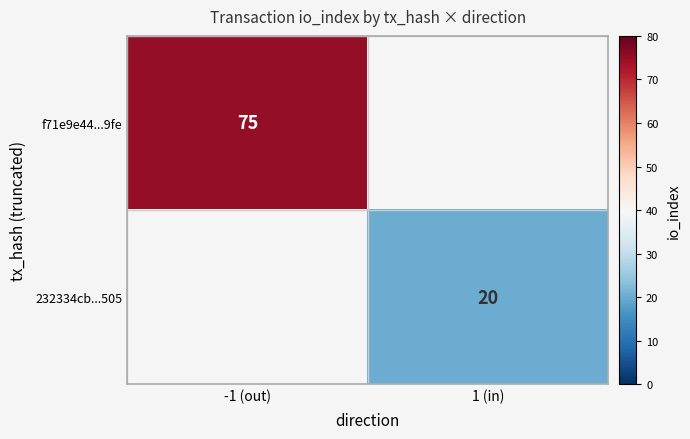

True or false: 232334cb...505 has a value of 20 at 1 (in).

True